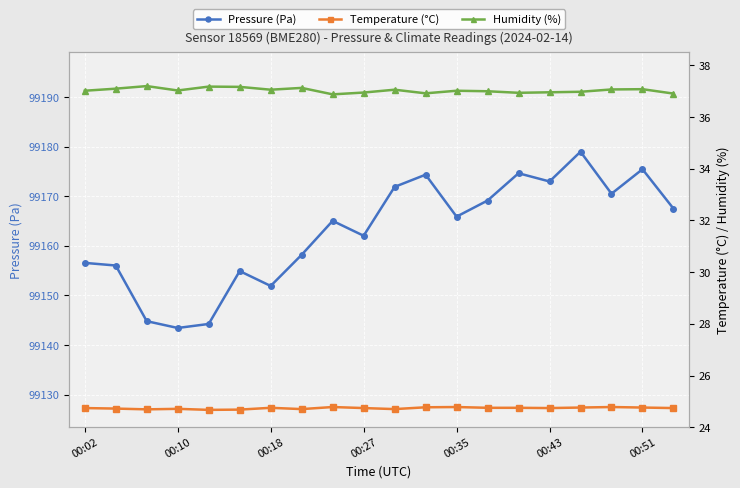

Which series has the widest spread of values?

Pressure (Pa)